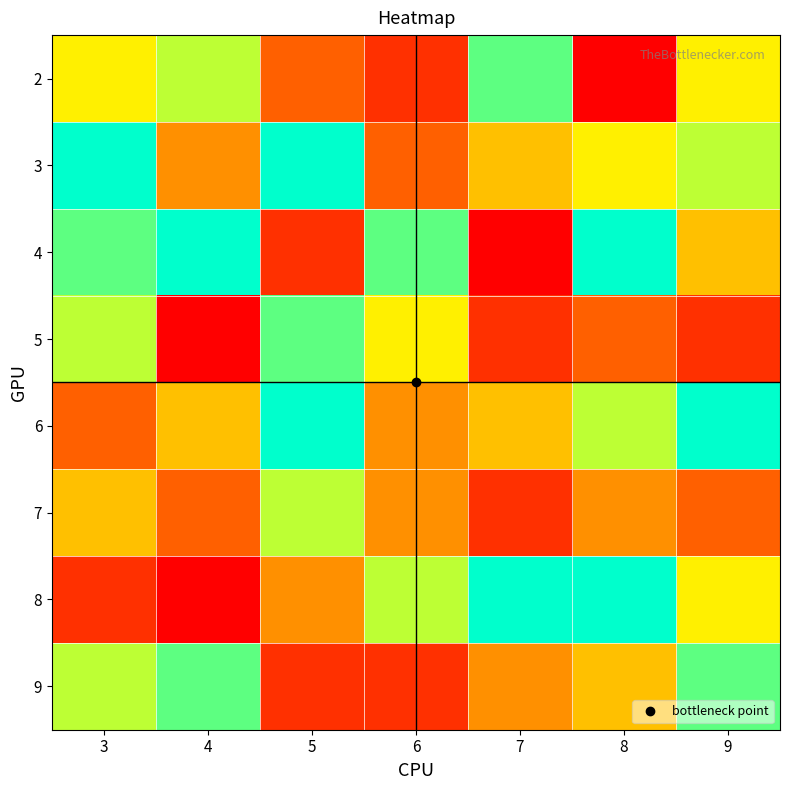

How many data points does each series have?

7